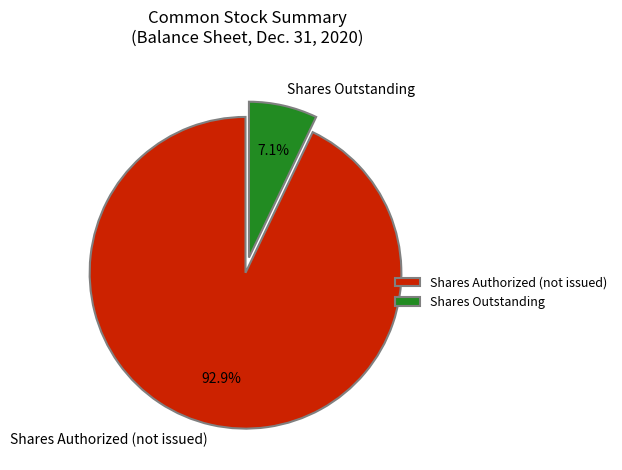

Which slice is the smallest?

Shares Outstanding